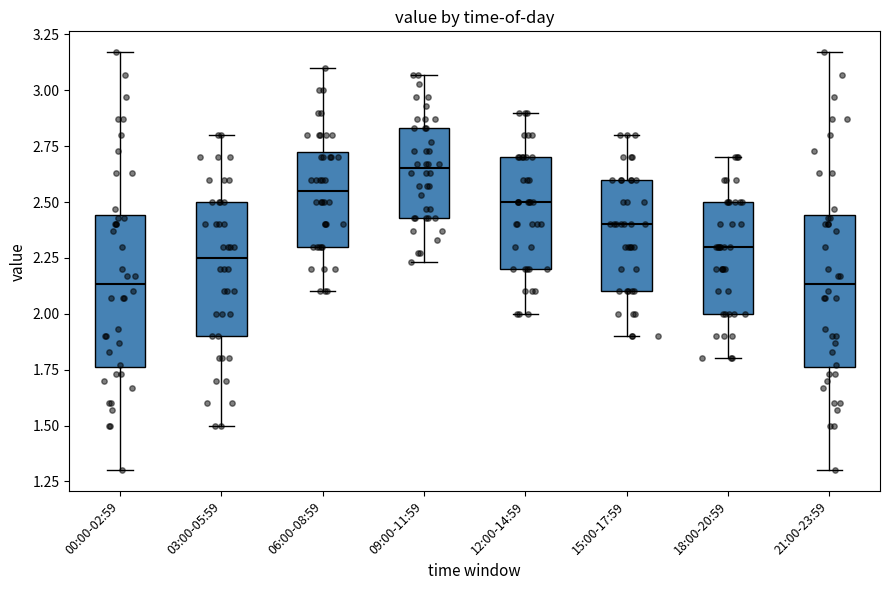

Reading left to right, read every box against the y-axis: the position of its median line, the range the box covers, and the ends of its whiskers. The values are not printed on the chart, so give them approximately, as read against the axis.

00:00-02:59: median 2.15, box 1.75 to 2.45, whiskers 1.30 to 3.15
03:00-05:59: median 2.25, box 1.90 to 2.50, whiskers 1.50 to 2.80
06:00-08:59: median 2.55, box 2.30 to 2.75, whiskers 2.10 to 3.10
09:00-11:59: median 2.65, box 2.45 to 2.85, whiskers 2.25 to 3.05
12:00-14:59: median 2.50, box 2.20 to 2.70, whiskers 2.00 to 2.90
15:00-17:59: median 2.40, box 2.10 to 2.60, whiskers 1.90 to 2.80
18:00-20:59: median 2.30, box 2.00 to 2.50, whiskers 1.80 to 2.70
21:00-23:59: median 2.15, box 1.75 to 2.45, whiskers 1.30 to 3.15